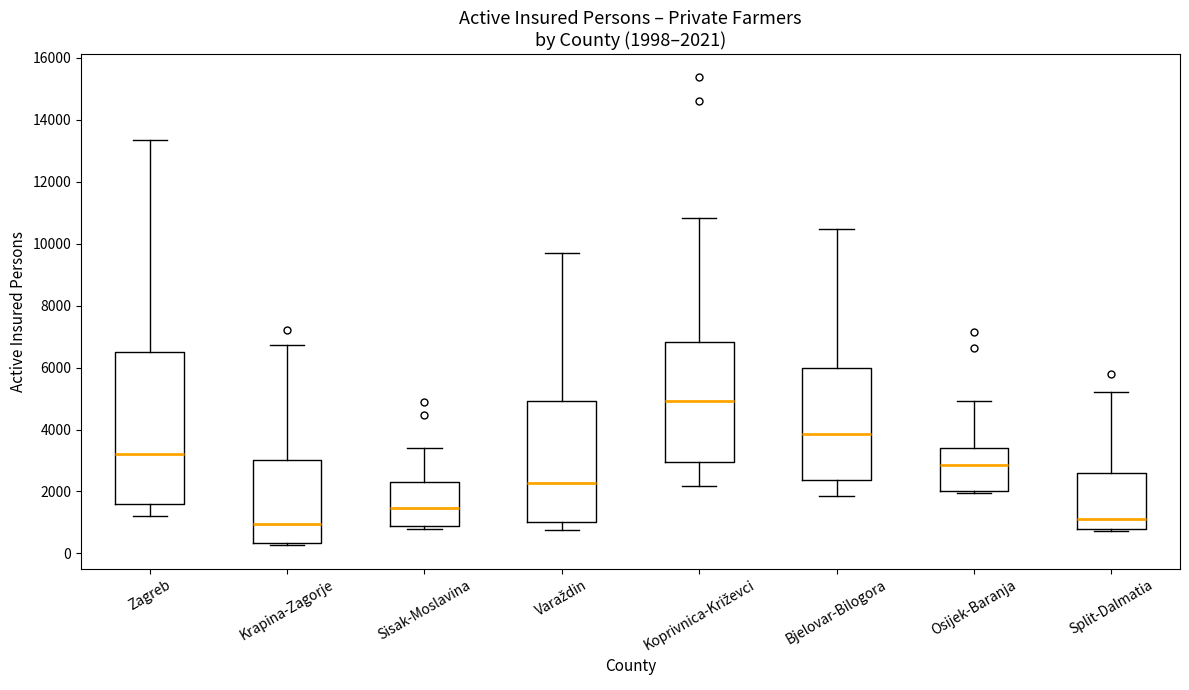

Comparing the boxes themselves (not the whiskers), which one is the tallest?

Zagreb